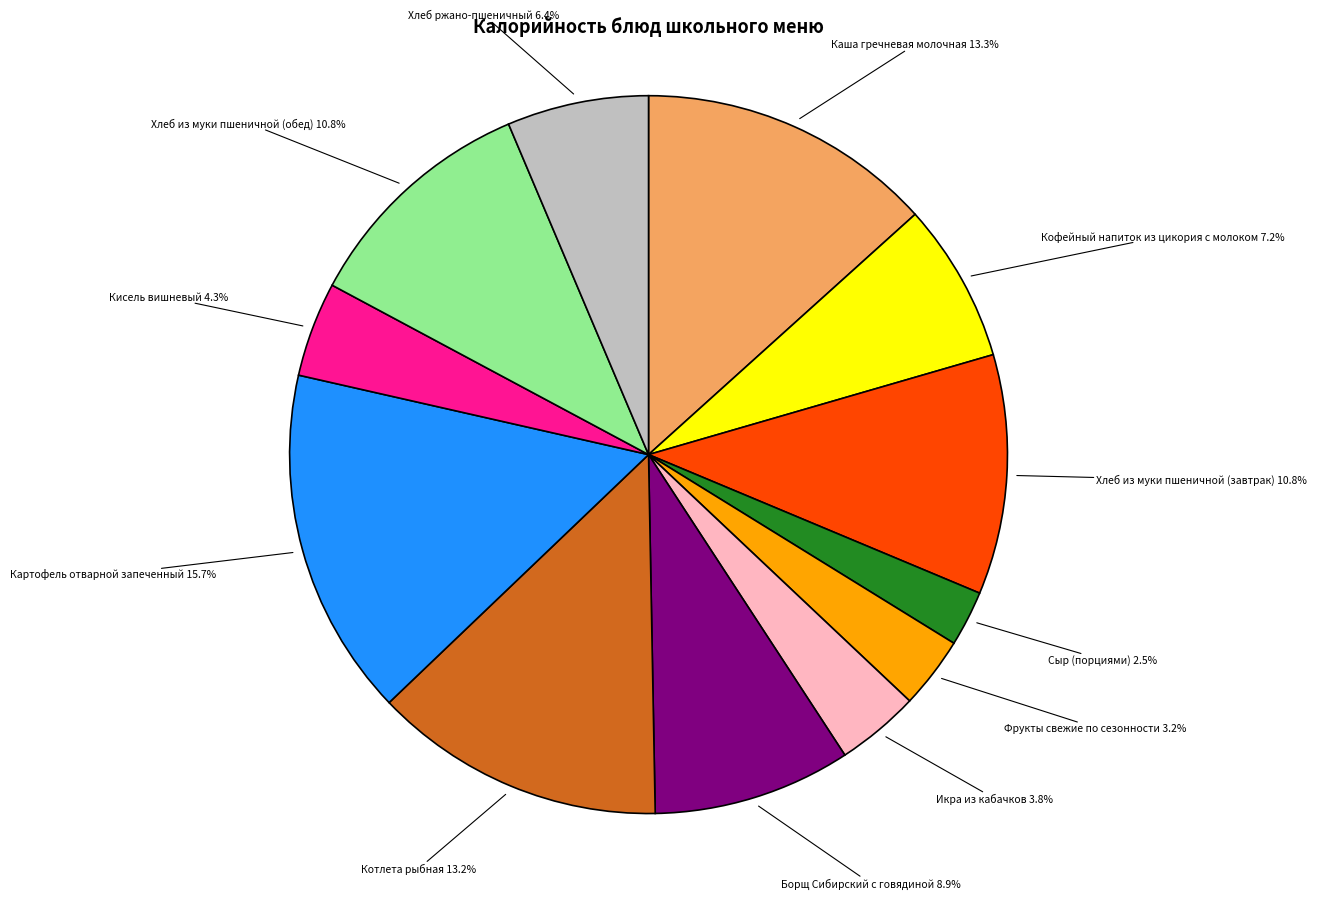

Is there any slice that represents more than half of the pie?

No